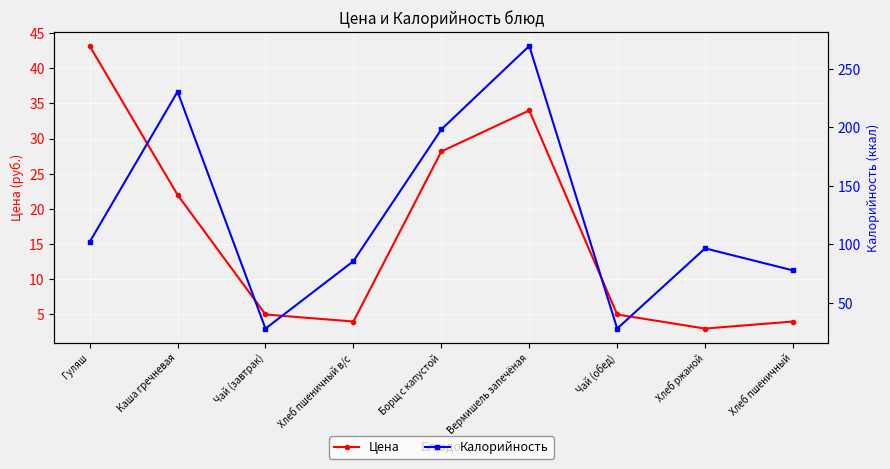

List the series in order of their peak value, highest first.

Калорийность, Цена